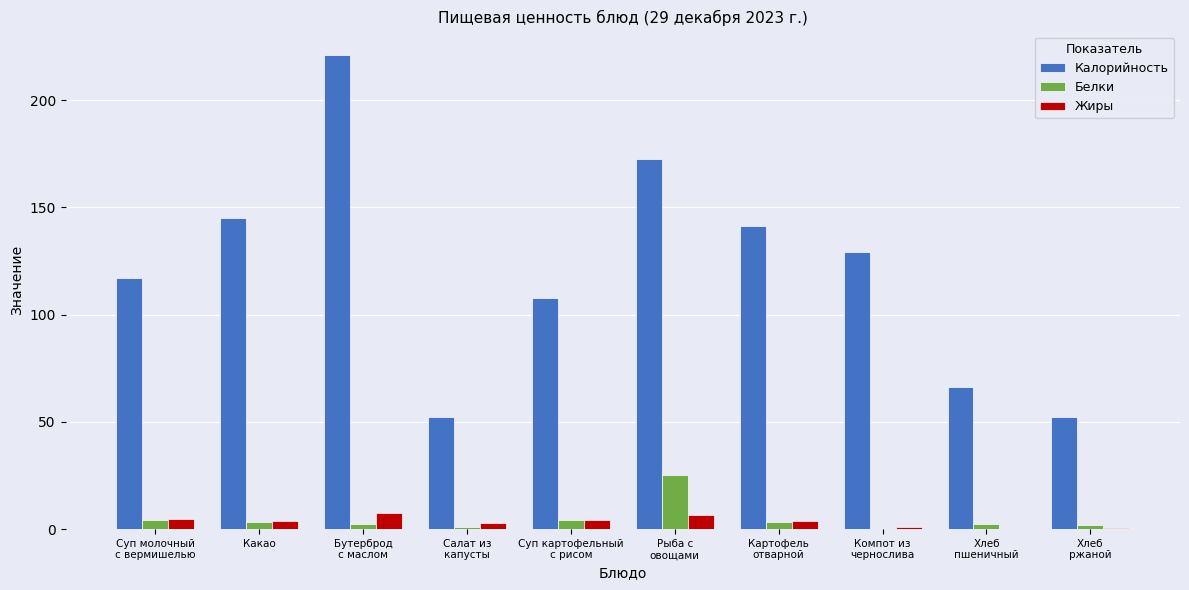

What is the sum of all Жиры values?

34.9